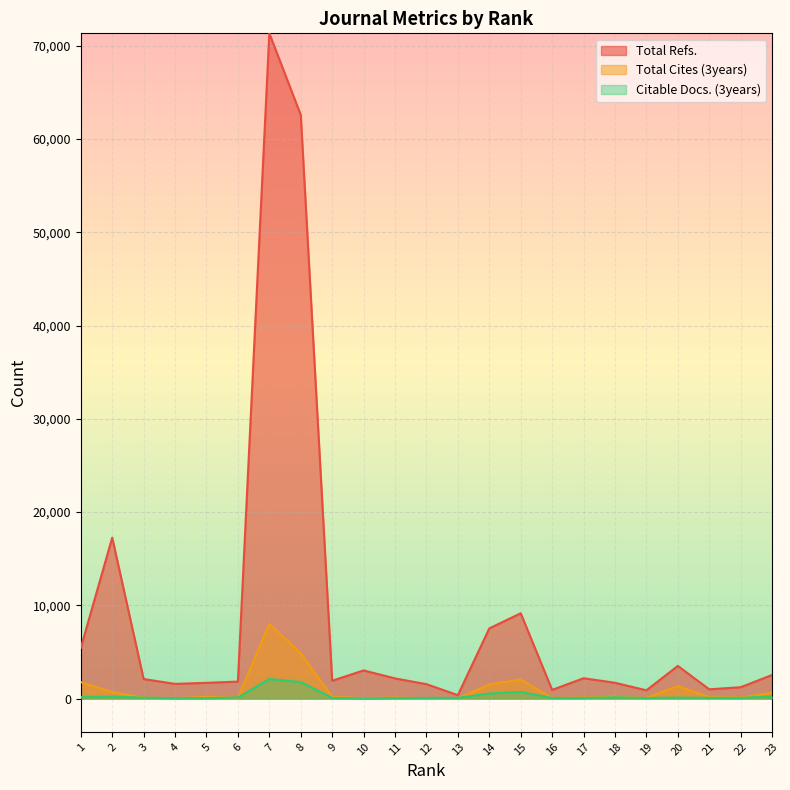

How many lines are shown in the chart?

3